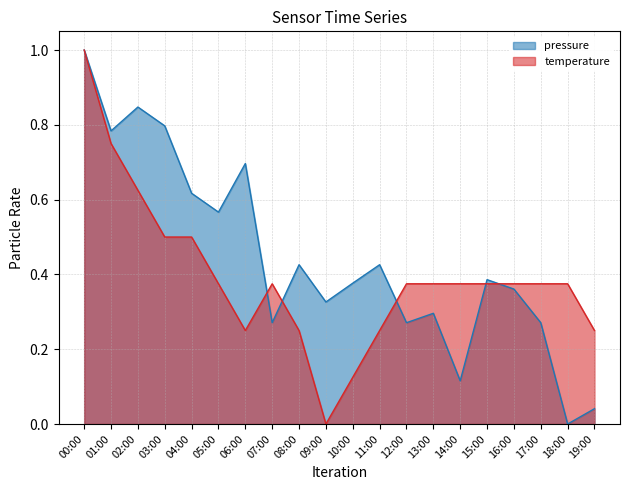

Reading left to right, transcribe all the data shown in this chart.

pressure: 1.0	0.8	0.8	0.8	0.6	0.6	0.7	0.3	0.4	0.3	0.4	0.4	0.3	0.3	0.1	0.4	0.4	0.3	0.0	0.0
temperature: 1.0	0.8	0.6	0.5	0.5	0.4	0.2	0.4	0.2	0.0	0.1	0.2	0.4	0.4	0.4	0.4	0.4	0.4	0.4	0.2